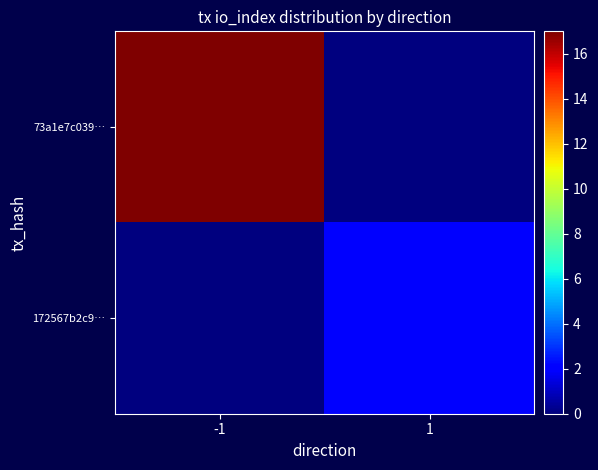

Which label corresponds to the largest value in the chart?

-1